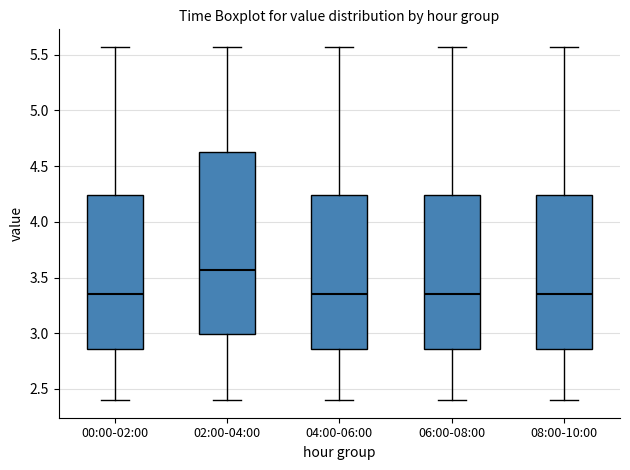

Reading left to right, transcribe this box plot: for each box, give where its median line is, the range the box spans, and where its two whiskers end, as read against the y-axis. The values are not printed on the chart, so give them approximately, as read against the axis.

00:00-02:00: median 3.35, box 2.85 to 4.25, whiskers 2.40 to 5.55
02:00-04:00: median 3.55, box 3.00 to 4.65, whiskers 2.40 to 5.55
04:00-06:00: median 3.35, box 2.85 to 4.25, whiskers 2.40 to 5.55
06:00-08:00: median 3.35, box 2.85 to 4.25, whiskers 2.40 to 5.55
08:00-10:00: median 3.35, box 2.85 to 4.25, whiskers 2.40 to 5.55